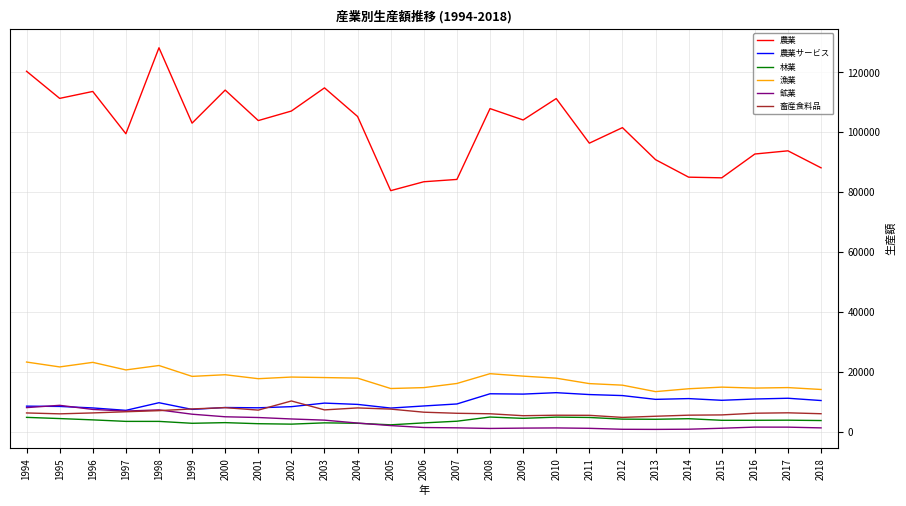

True or false: 鉱業 has more than 2 points higher than both neighbors.

True